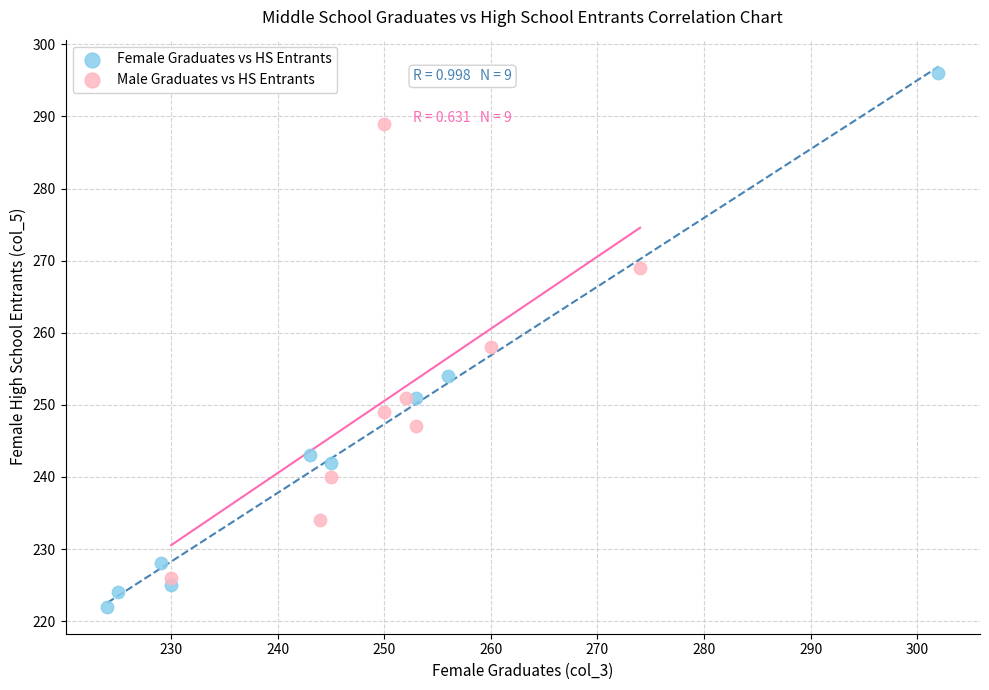

Which series reaches the maximum Y coordinate?

Female Graduates vs HS Entrants